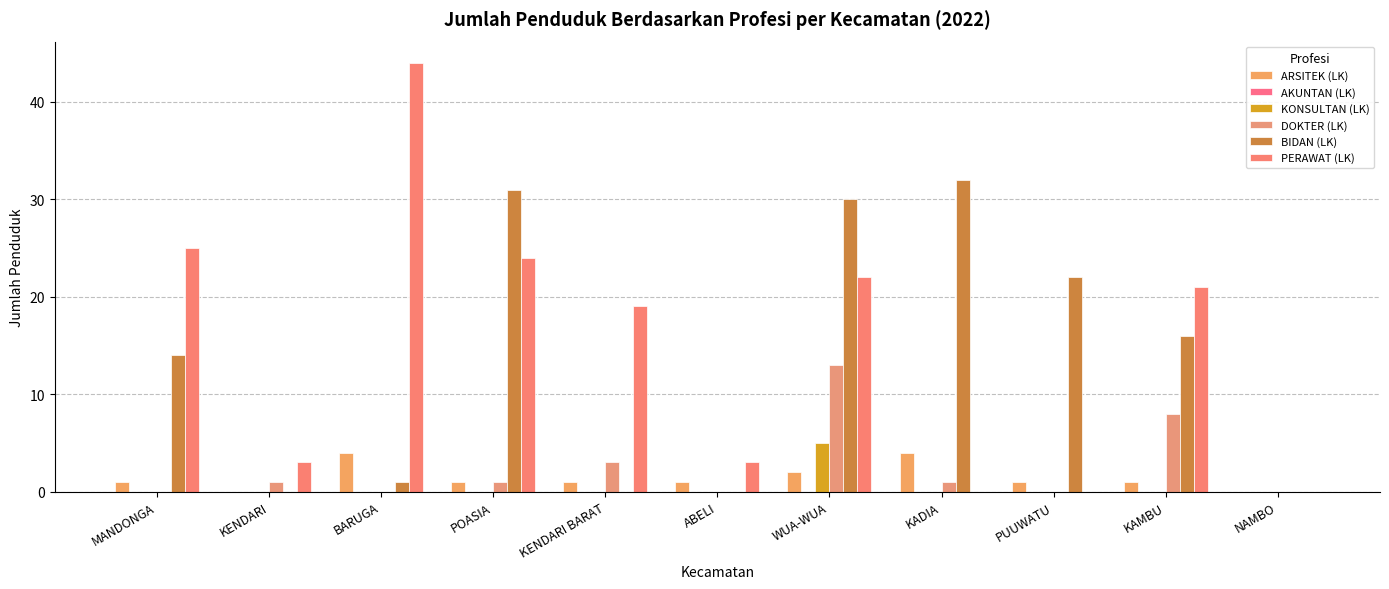

What is the difference between the second highest and second lowest values in the PERAWAT (LK) series?

25